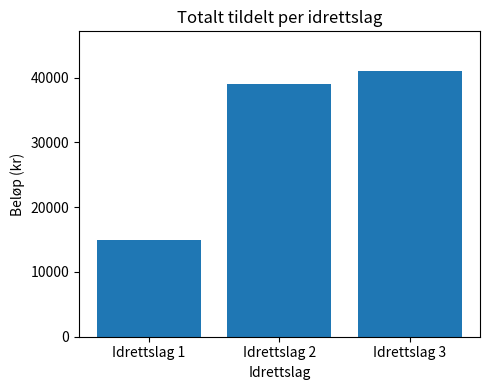

Are the bars grouped side by side (vs. stacked)?

No